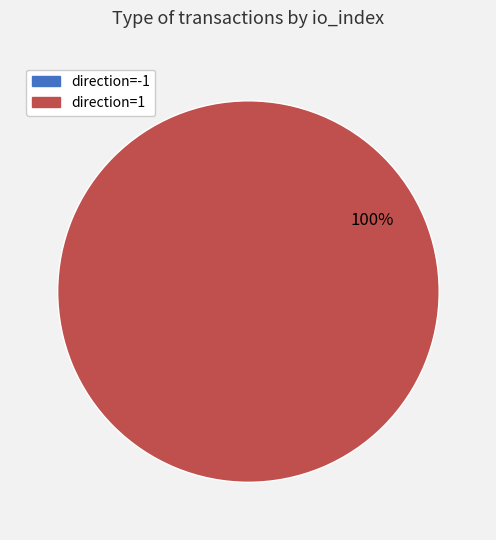

To the nearest percent, what is the difference between the largest and smallest slice percentages?

100%